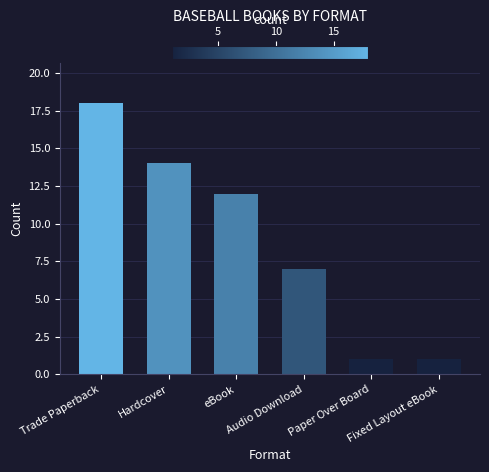

Reading left to right, extract all data points from this chart.

18	14	12	7	1	1